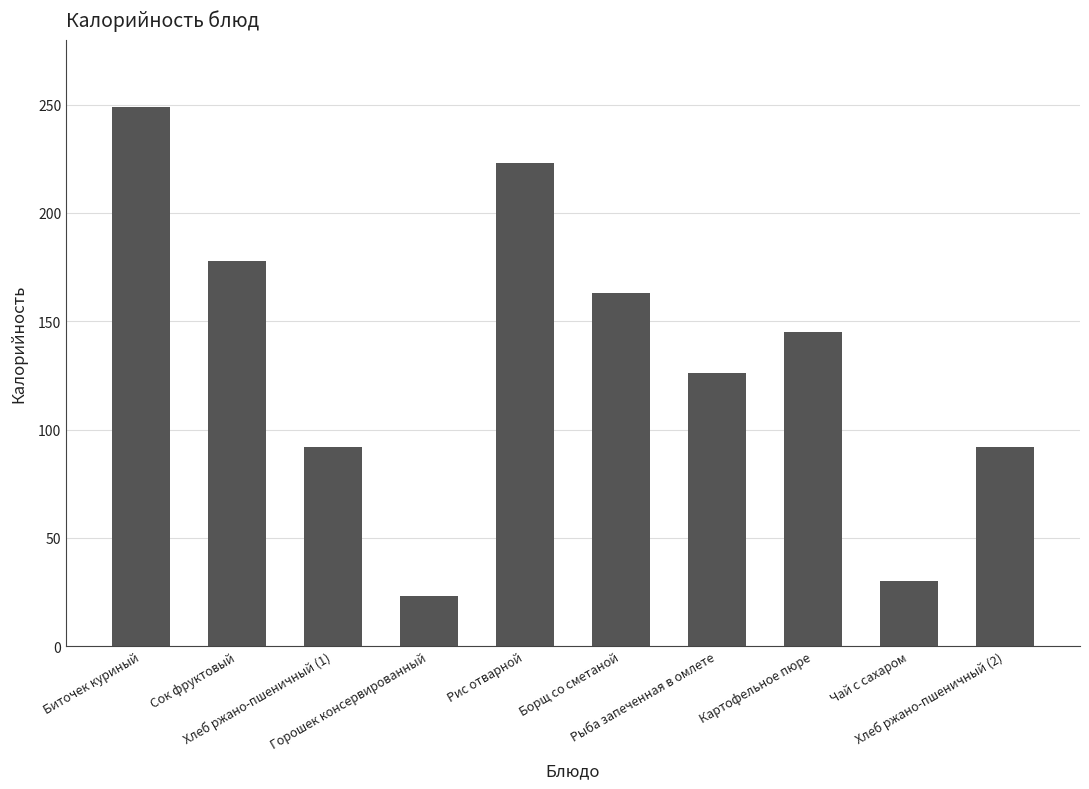

What value does the data have at Сок фруктовый, to the nearest 10?

180